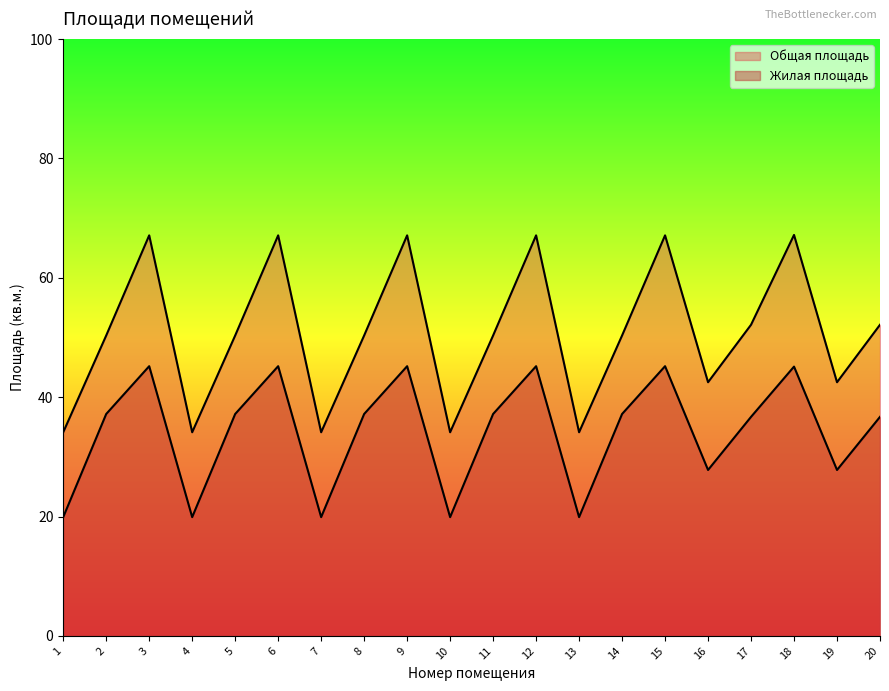

Reading right to left, list all the values displayed in this chart.

Общая площадь: 20=52.1	19=42.5	18=67.2	17=52.1	16=42.5	15=67.1	14=50.3	13=34.1	12=67.1	11=50.3	10=34.1	9=67.1	8=50.3	7=34.1	6=67.1	5=50.3	4=34.1	3=67.1	2=50.3	1=34.1
Жилая площадь: 20=36.7	19=27.8	18=45.1	17=36.7	16=27.8	15=45.2	14=37.2	13=19.9	12=45.2	11=37.2	10=19.9	9=45.2	8=37.2	7=19.9	6=45.2	5=37.2	4=19.9	3=45.2	2=37.2	1=19.9